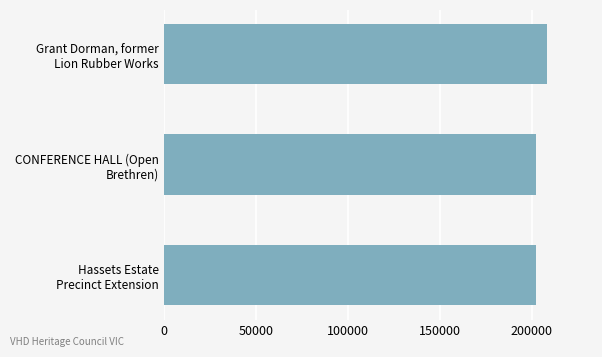

What is the sum of all values?

612634